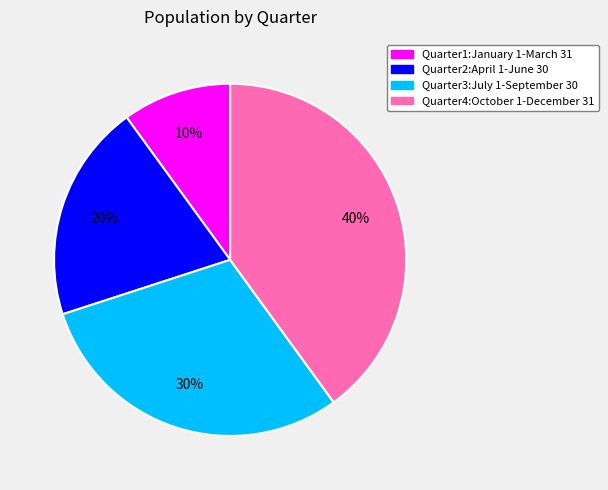

To the nearest percent, what percentage of the pie is Quarter4:October 1-December 31?

40%